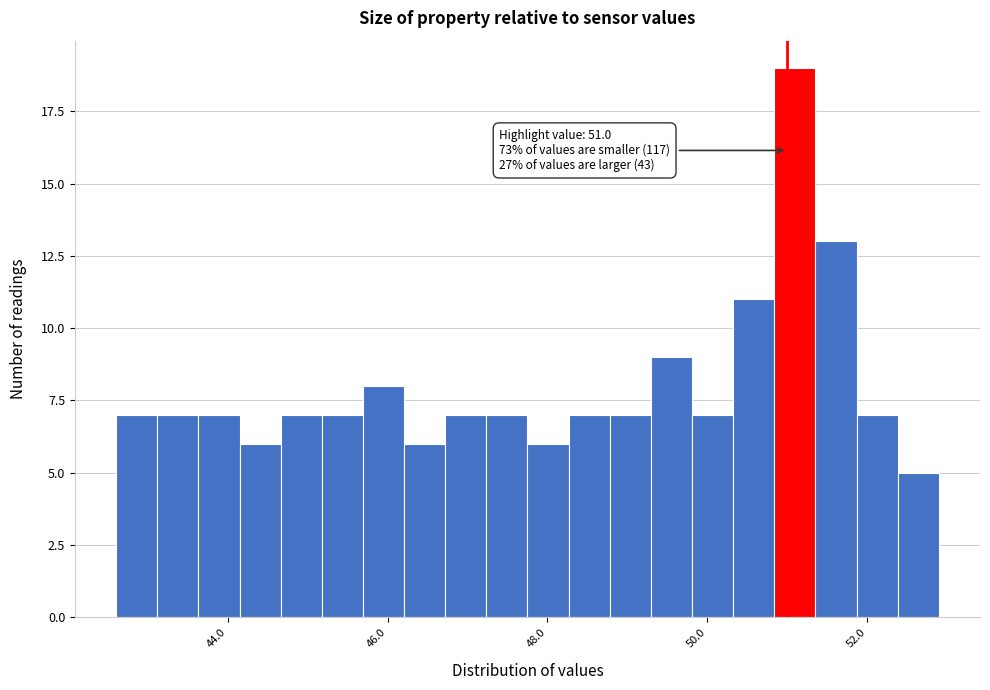

Around what value on the x-axis is the tallest bar? Give the approximate position of its centre, as read against the axis.

51.0